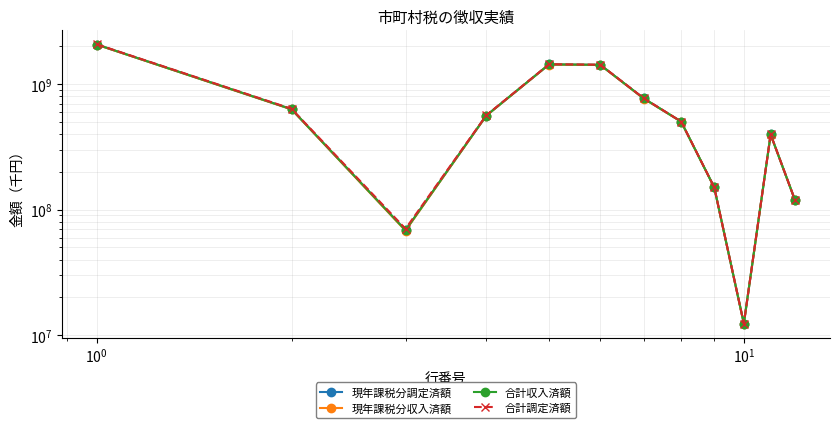

Reading left to right, transcribe all the data shown in this chart.

現年課税分調定済額: 2065611122	630395392	68571421	561823971	1435215730	1422838735	769736983	502583211	150518541	12376995	397063037	118554936
現年課税分収入済額: 2061765305	629057773	67933924	561123849	1432707532	1420330537	767632945	502331819	150365773	12376995	396492857	118505680
合計収入済額: 2067009692	630885691	68552690	562333001	1436124001	1423747006	770247360	502928692	150570954	12376995	397284005	118588340
合計調定済額: 2075585625	635719710	70445267	565274443	1439865915	1427488920	773237007	503382269	150869644	12376995	398119316	118661942